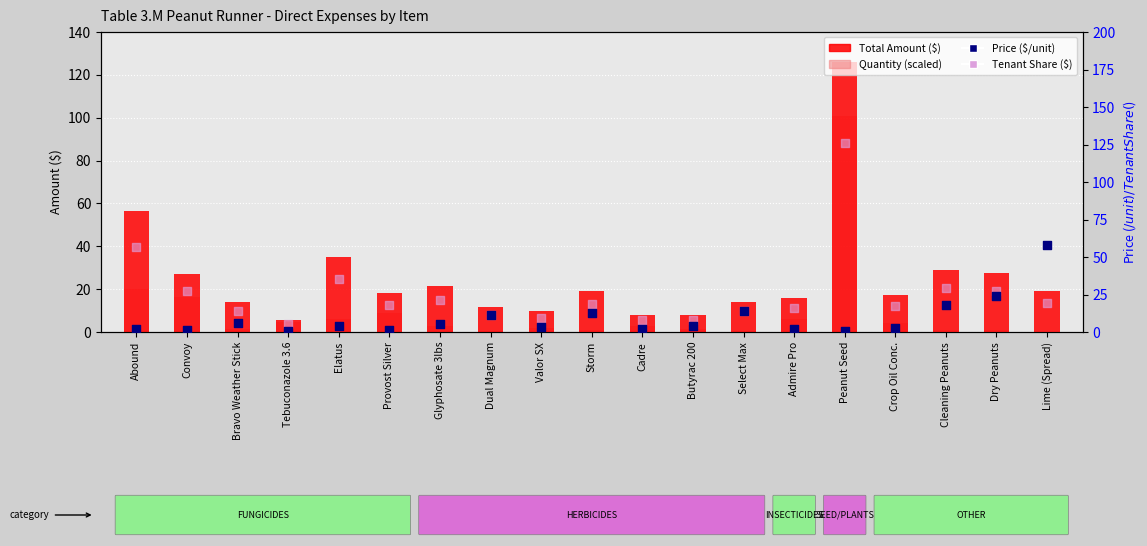

Which series contains the highest Y value?

Total Amount